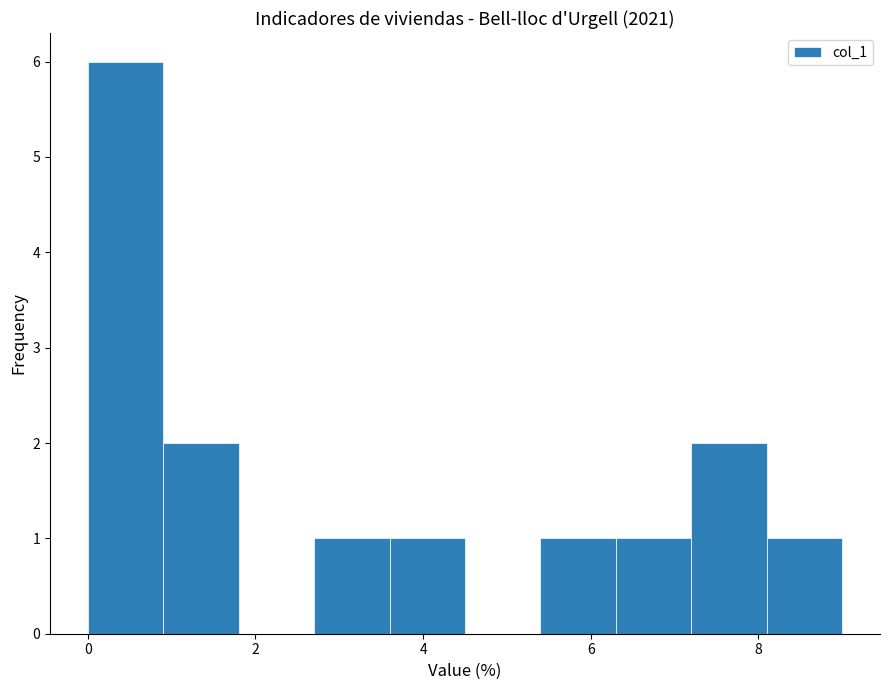

Reading left to right, transcribe this chart: for each bar, give the range it covers on the x-axis and its height. Neither the bar edges nor the heights are printed on the chart, so give them approximately, as read against the axes.

0.0 to 0.9: 6
0.9 to 1.8: 2
1.8 to 2.7: 0
2.7 to 3.6: 1
3.6 to 4.5: 1
4.5 to 5.4: 0
5.4 to 6.3: 1
6.3 to 7.2: 1
7.2 to 8.1: 2
8.1 to 9.0: 1